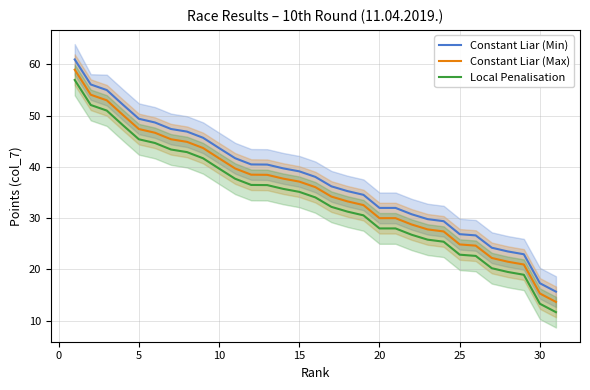

True or false: Local Penalisation and Constant Liar (Max) cross at least once.

False